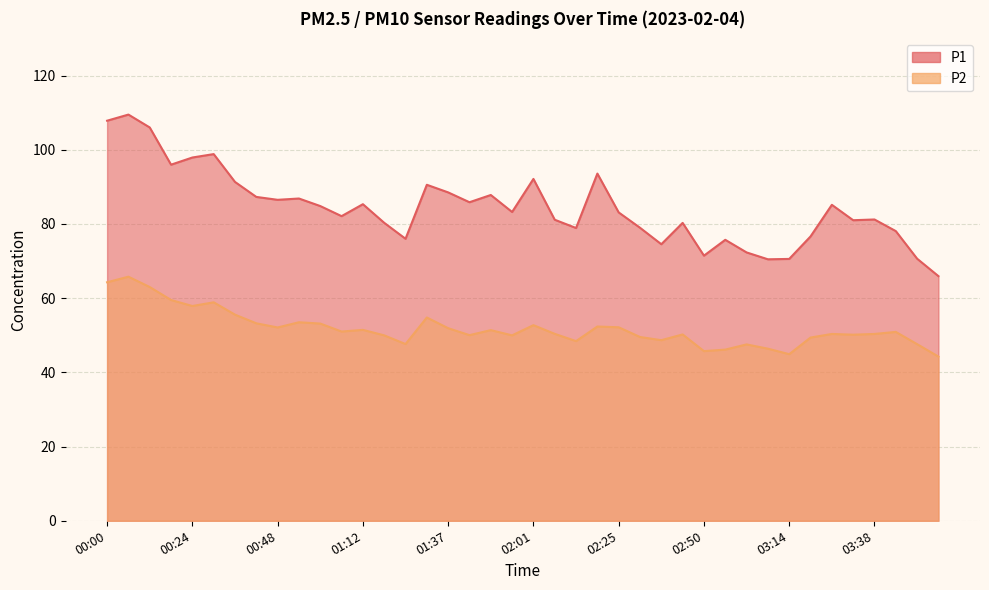

Reading left to right, extract all data points from this chart.

P1: 107.8	109.5	106.0	96.0	97.9	98.8	91.3	87.3	86.5	86.8	84.8	82.1	85.3	80.3	76.0	90.5	88.5	85.8	87.8	83.2	92.1	81.1	78.9	93.6	83.1	79.0	74.5	80.3	71.5	75.7	72.3	70.5	70.6	76.6	85.2	81.0	81.2	78.1	70.6	65.9
P2: 64.3	65.8	63.0	59.5	57.9	58.9	55.5	53.2	52.1	53.5	53.1	51.0	51.5	50.0	47.6	54.8	51.9	50.0	51.4	50.0	52.7	50.4	48.4	52.4	52.1	49.5	48.7	50.2	45.7	46.1	47.5	46.4	44.9	49.4	50.4	50.1	50.4	50.9	47.6	44.2